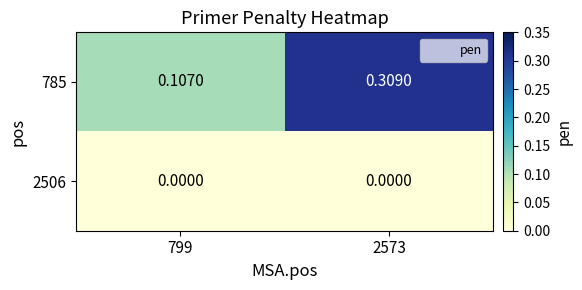

Which series has the widest spread of values?

785